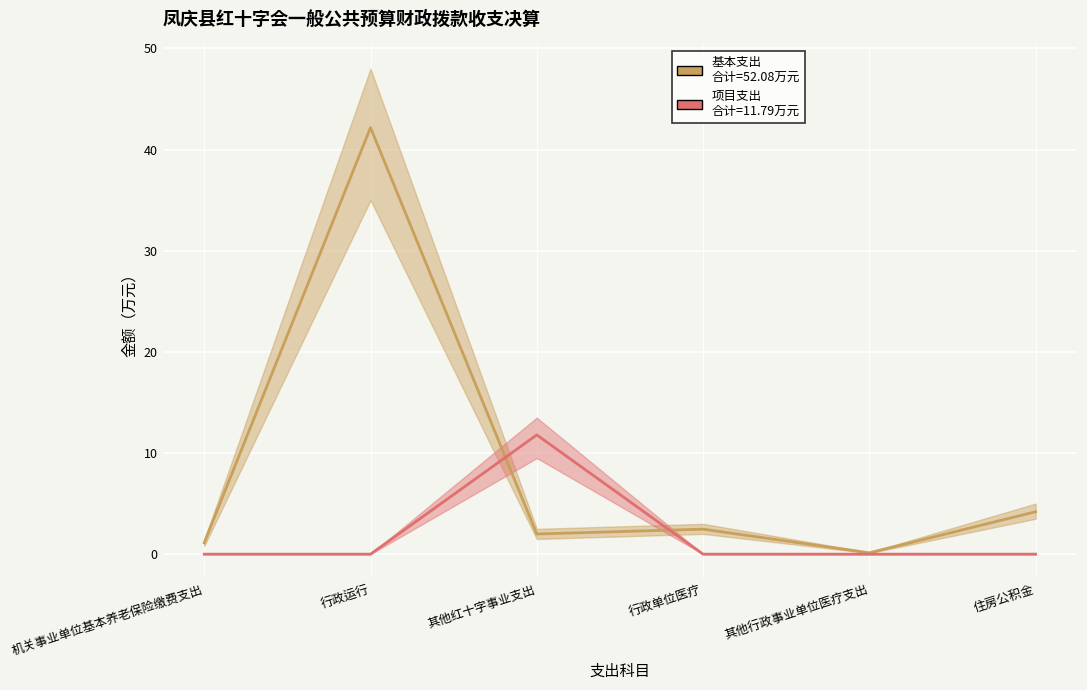

Count the number of categories in the chart.

6